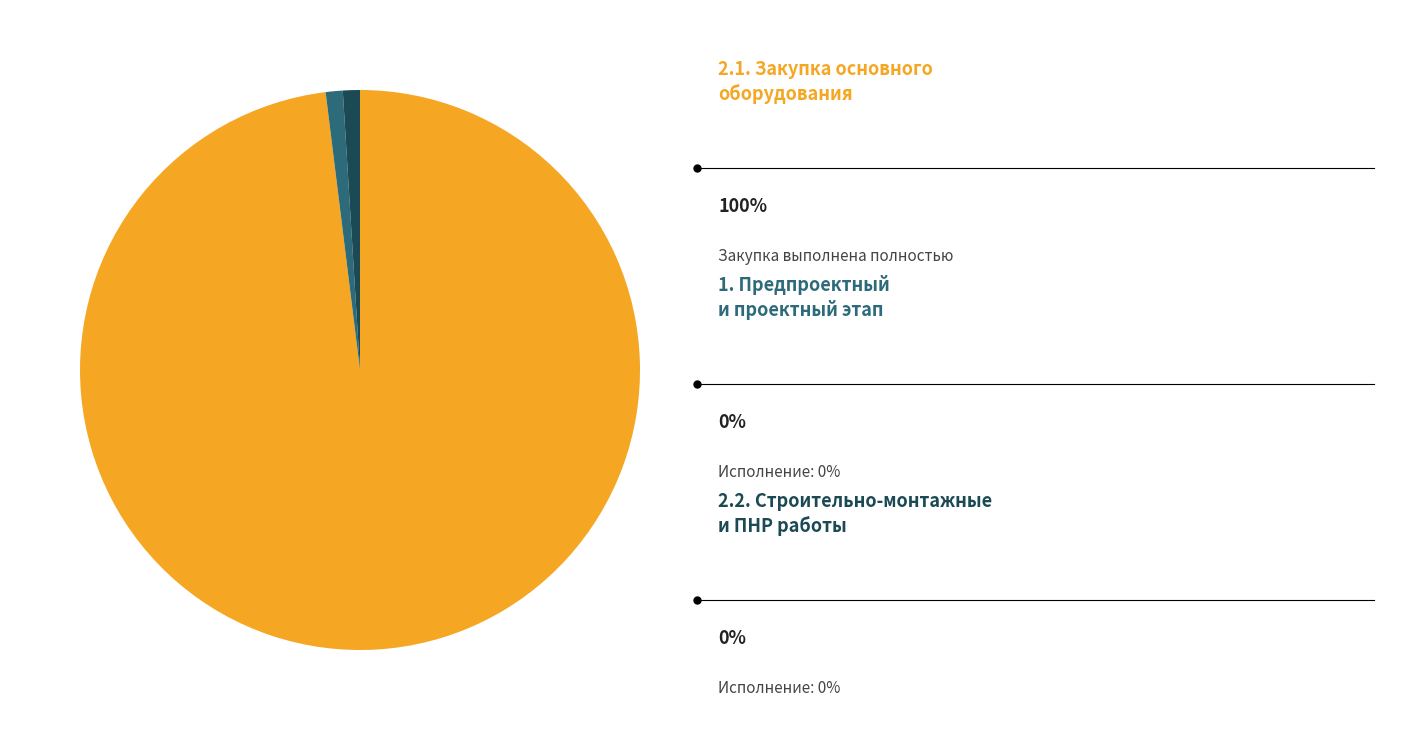

Does any single category account for the majority?

Yes